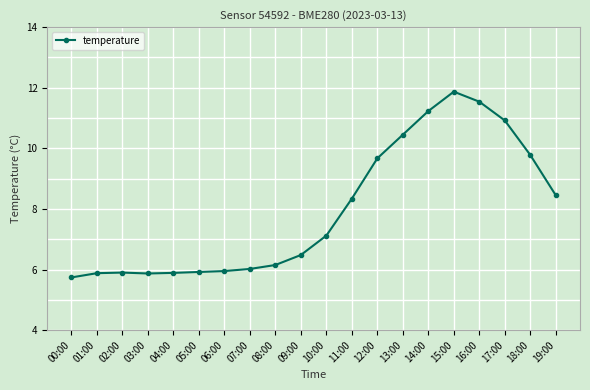

What is the average value?

8.0